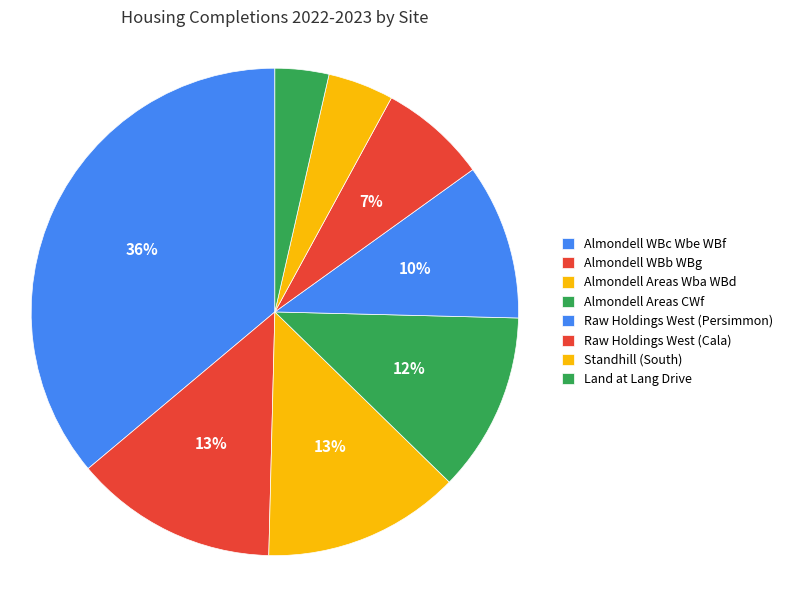

To the nearest percent, what is the average slice percentage?

12%